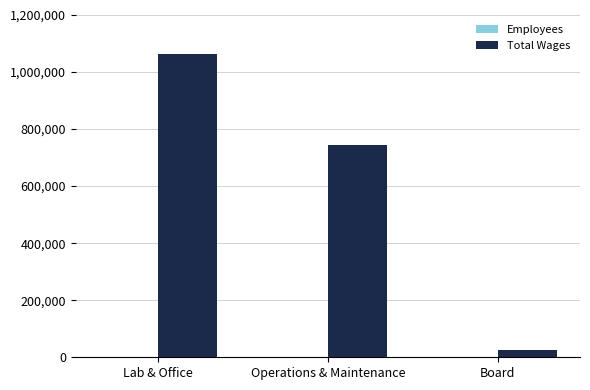

How many groups of bars are there?

3